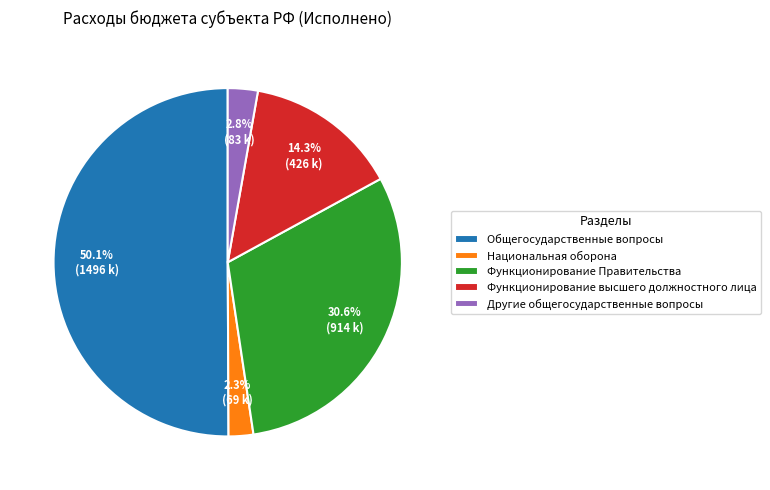

Is it true that Функционирование Правительства is 31% of the pie?

True